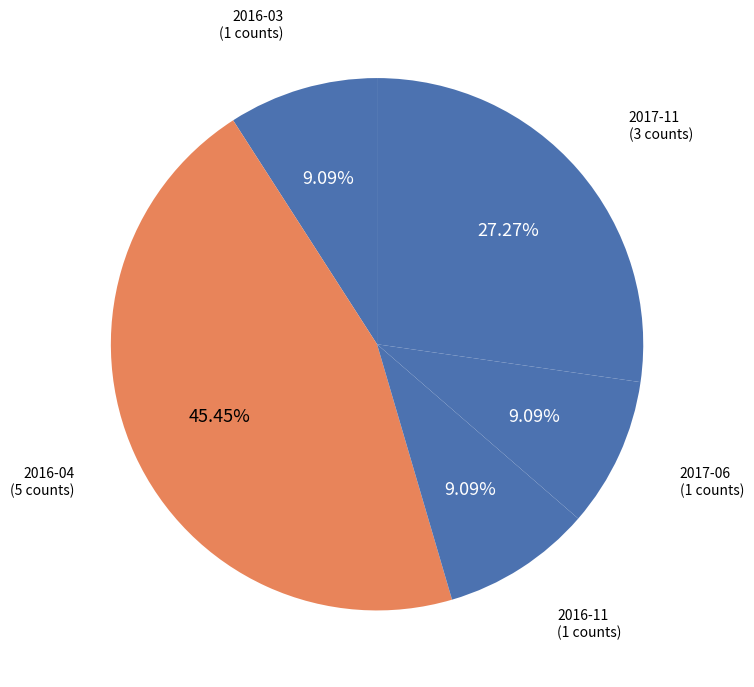

Combined, do 2016-04 and 2017-06 account for over 50%?

Yes